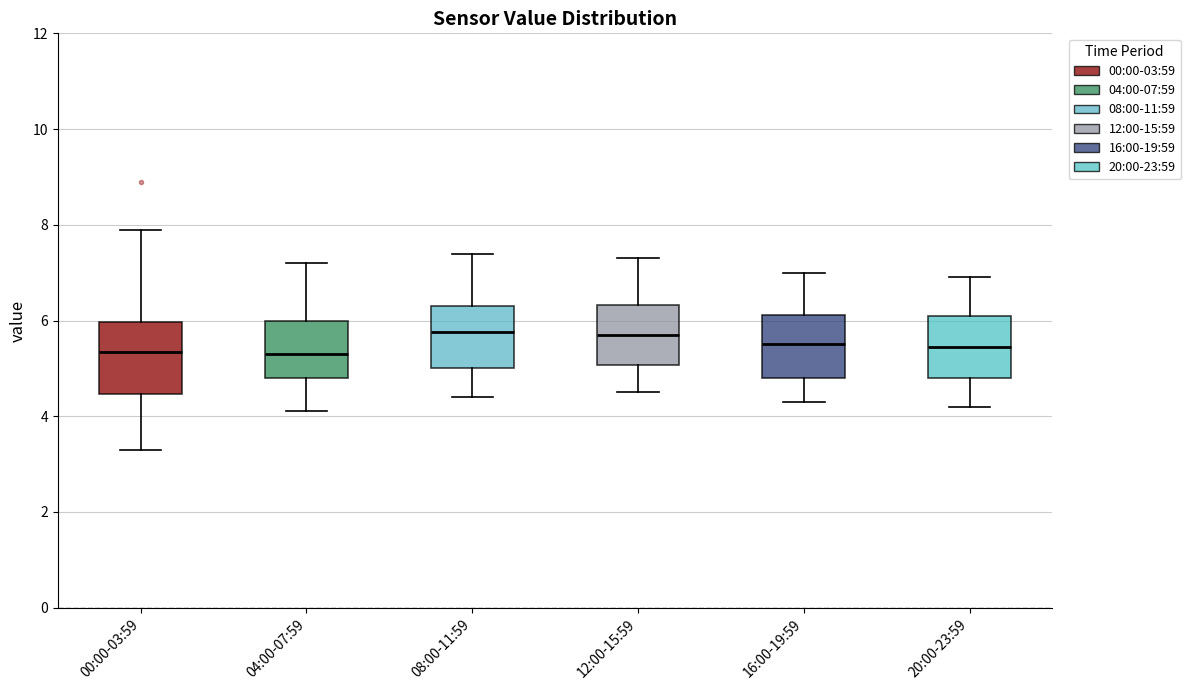

Where does the median line of the box for 04:00-07:59 sit on the y-axis? The values are not printed on the chart, so give them approximately, as read against the axis.

5.4